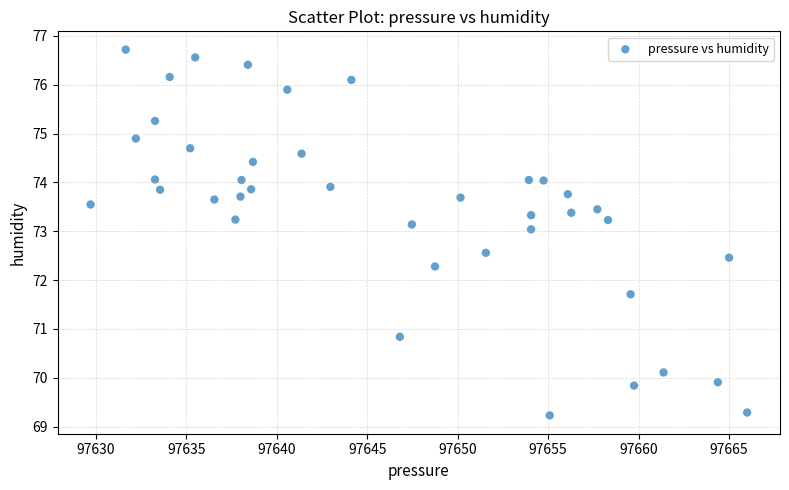

What is the range of X values (max minus min)?

36.3